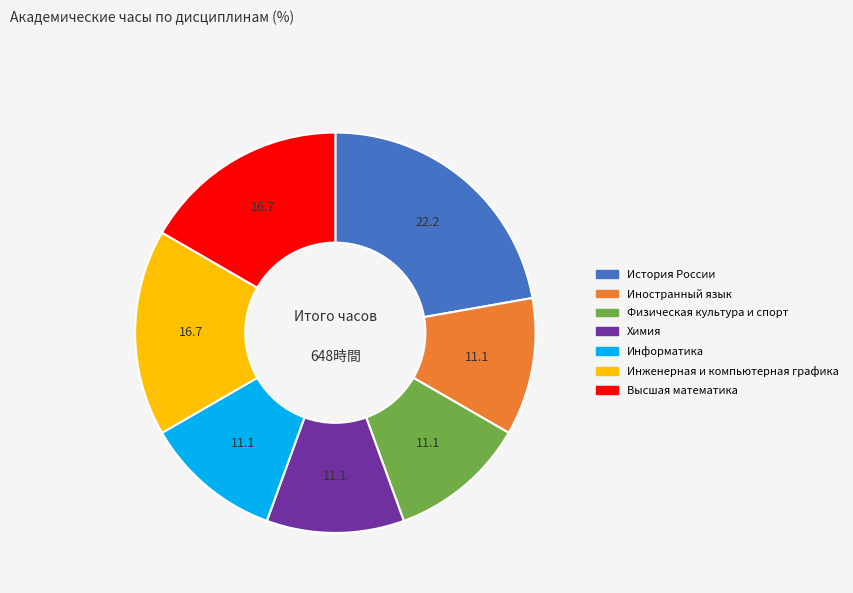

What is the largest slice in the pie chart?

История России